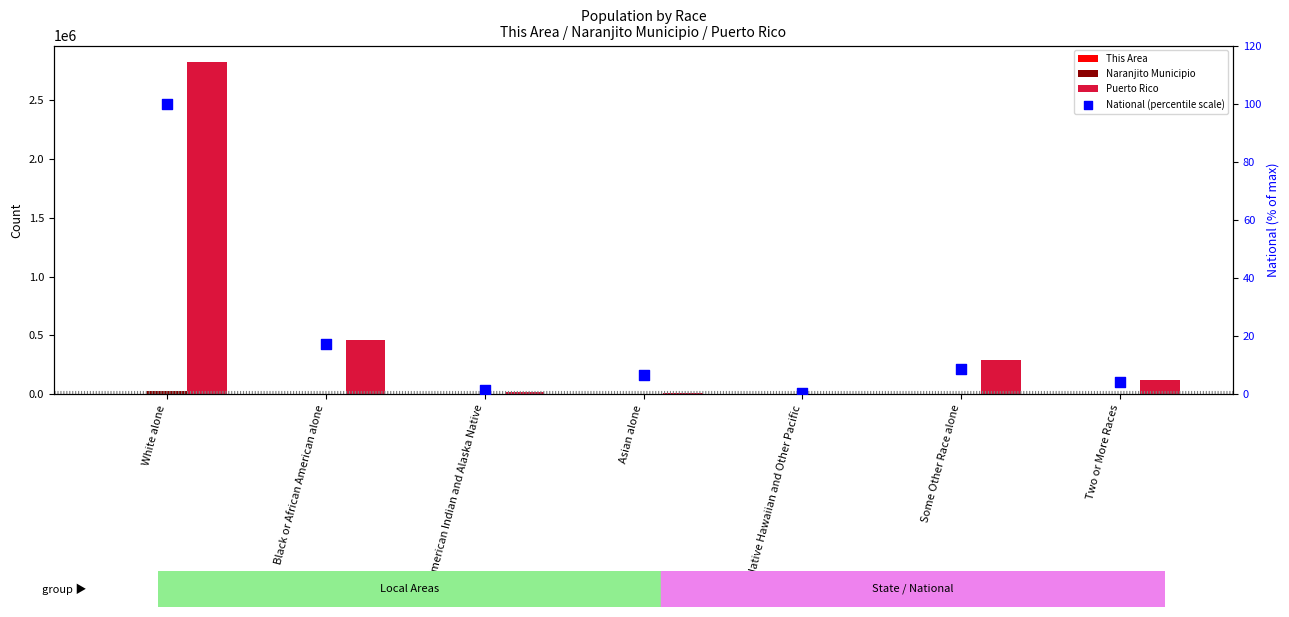

Which series contains the lowest Y value?

This Area